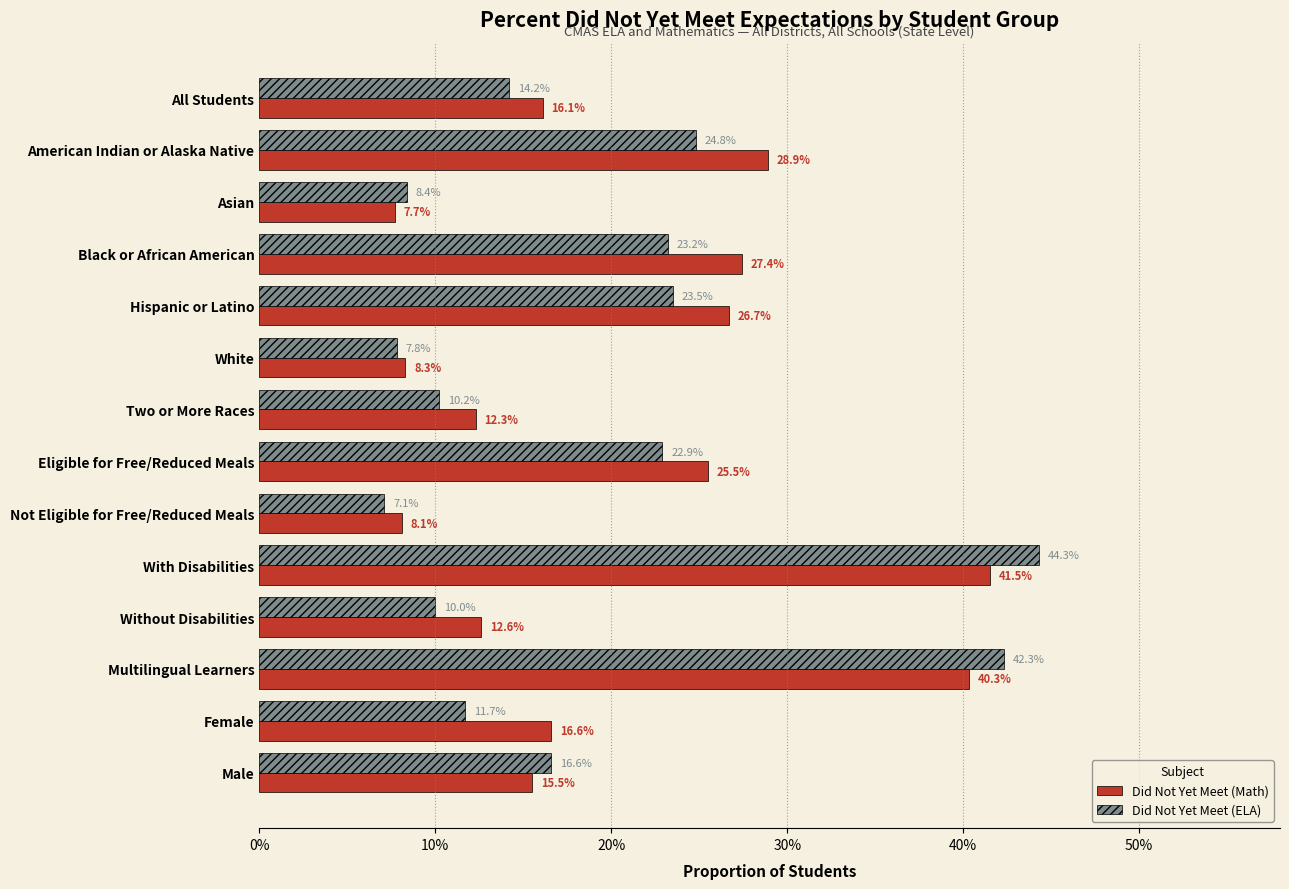

What are all the series names shown in the legend?

Did Not Yet Meet (Math), Did Not Yet Meet (ELA)